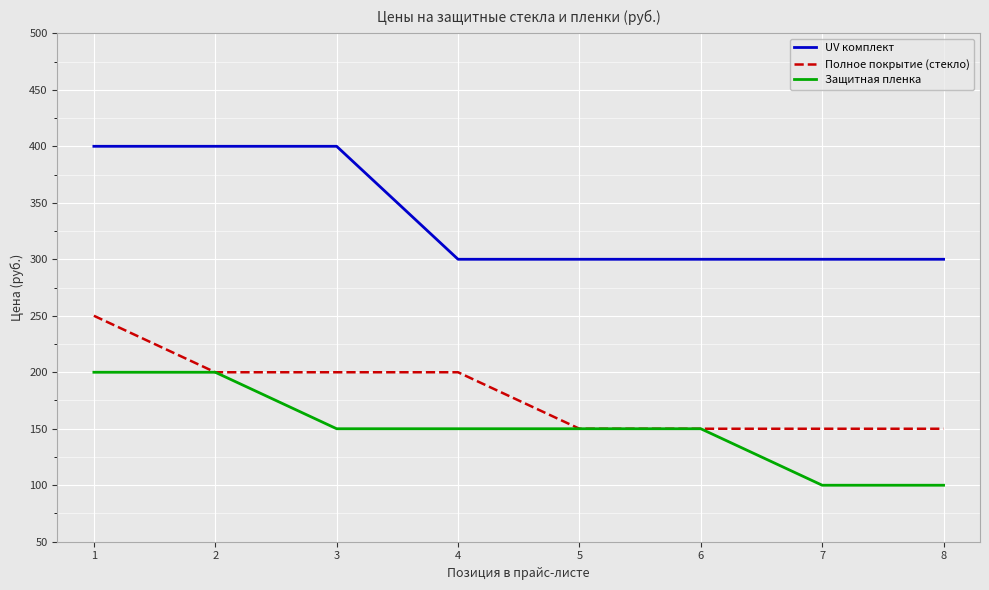

Reading left to right, extract all data points from this chart.

UV комплект: 1=400	2=400	3=400	4=300	5=300	6=300	7=300	8=300
Полное покрытие (стекло): 1=250	2=200	3=200	4=200	5=150	6=150	7=150	8=150
Защитная пленка: 1=200	2=200	3=150	4=150	5=150	6=150	7=100	8=100